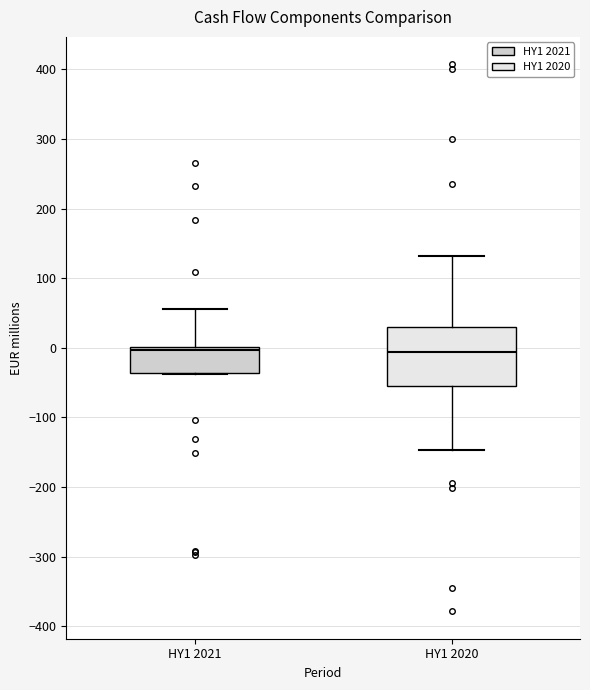

Reading left to right, read every box against the y-axis: the position of its median line, the range the box covers, and the ends of its whiskers. The values are not printed on the chart, so give them approximately, as read against the axis.

HY1 2021: median 0 (just below the box's upper edge), box -40 to 0, whiskers -40 to 60
HY1 2020: median -10, box -50 to 30, whiskers -150 to 130